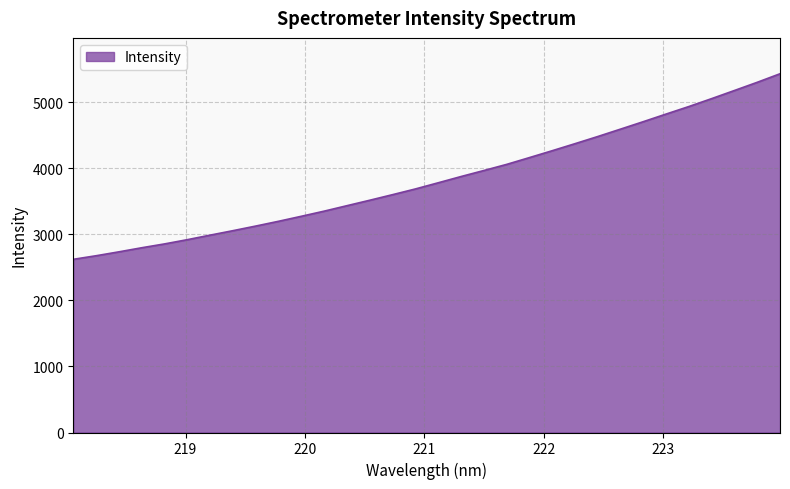

How many values are below 3778?

16